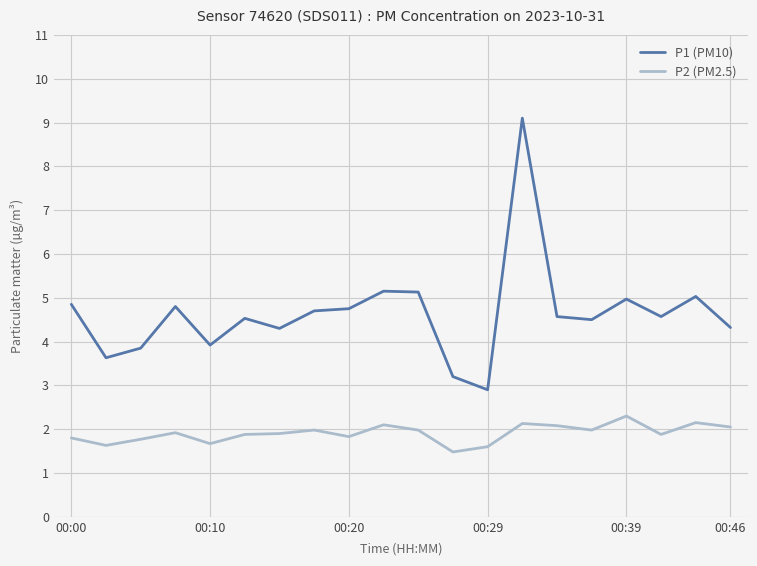

Which series has the largest total across all categories?

P1 (PM10)